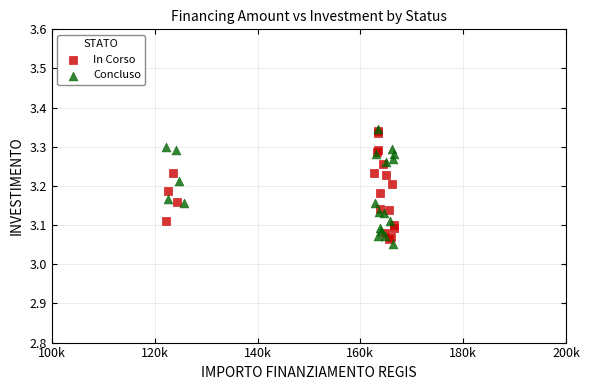

What are all the series names shown in the legend?

In Corso, Concluso